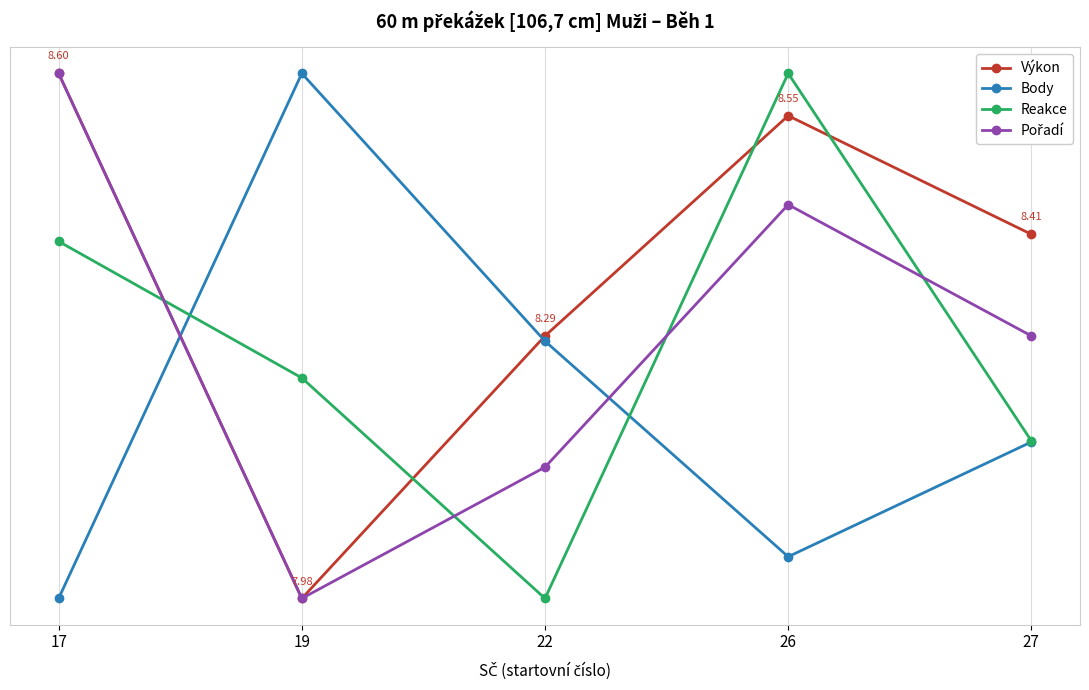

True or false: Pořadí has a value of 0.4 at 17.

False